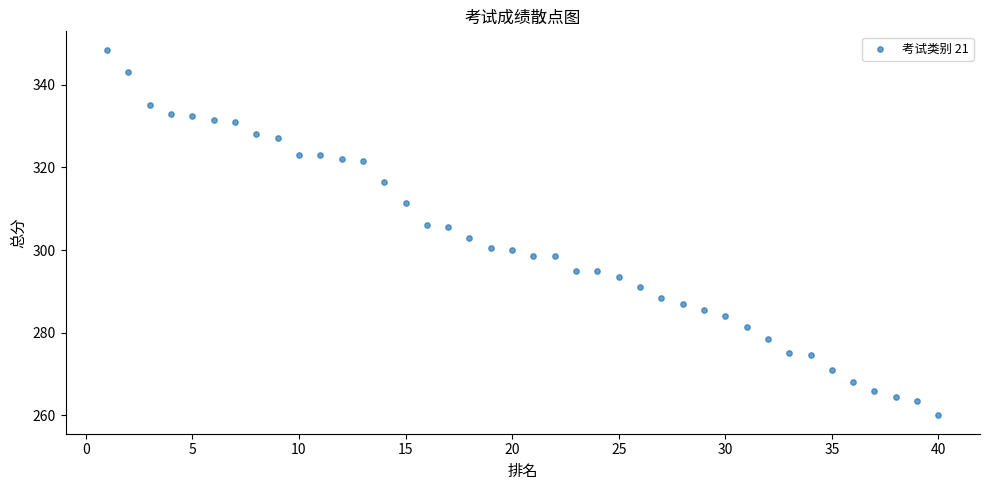

What is the range of X values (max minus min)?

39.0